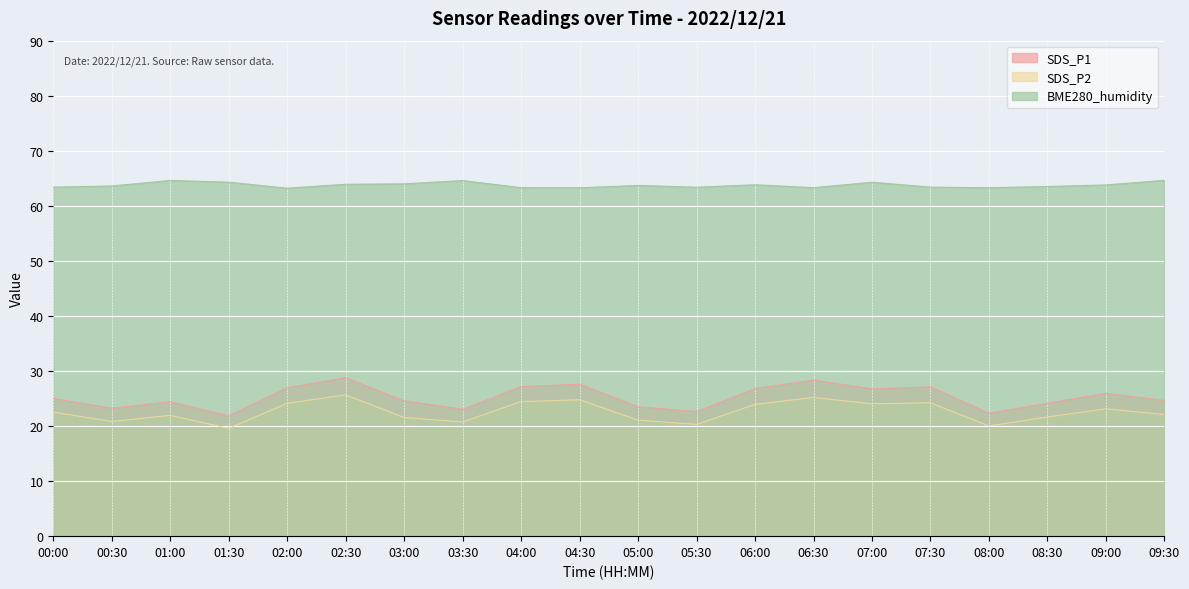

How many categories are shown in the chart?

20